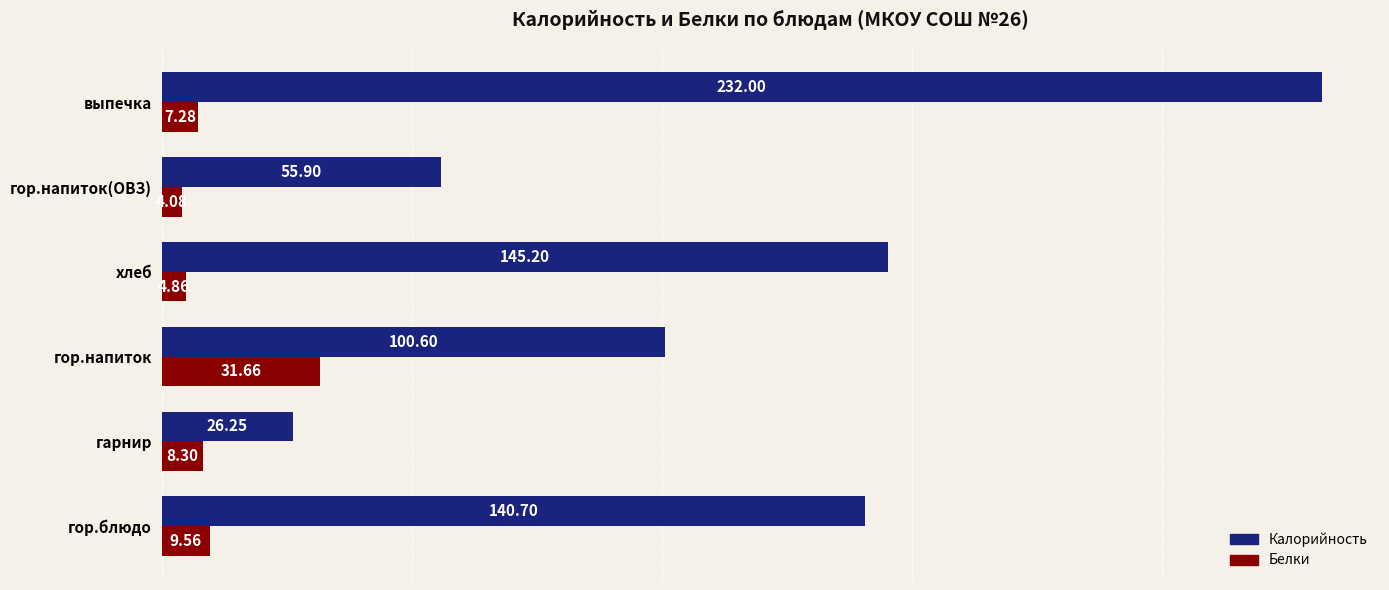

What is the difference between the second highest and second lowest values in the Калорийность series?

89.3